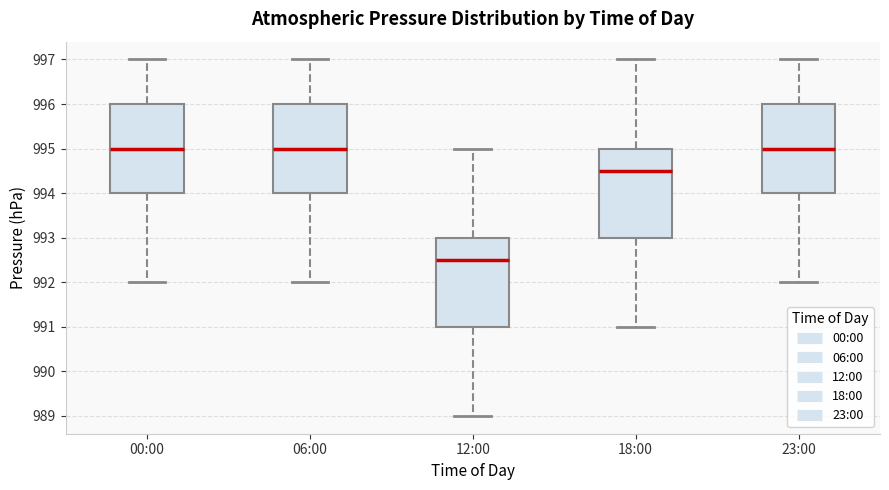

Reading left to right, read every box against the y-axis: the position of its median line, the range the box covers, and the ends of its whiskers. The values are not printed on the chart, so give them approximately, as read against the axis.

00:00: median 995.0, box 994.0 to 996.0, whiskers 992.0 to 997.0
06:00: median 995.0, box 994.0 to 996.0, whiskers 992.0 to 997.0
12:00: median 992.5, box 991.0 to 993.0, whiskers 989.0 to 995.0
18:00: median 994.5, box 993.0 to 995.0, whiskers 991.0 to 997.0
23:00: median 995.0, box 994.0 to 996.0, whiskers 992.0 to 997.0